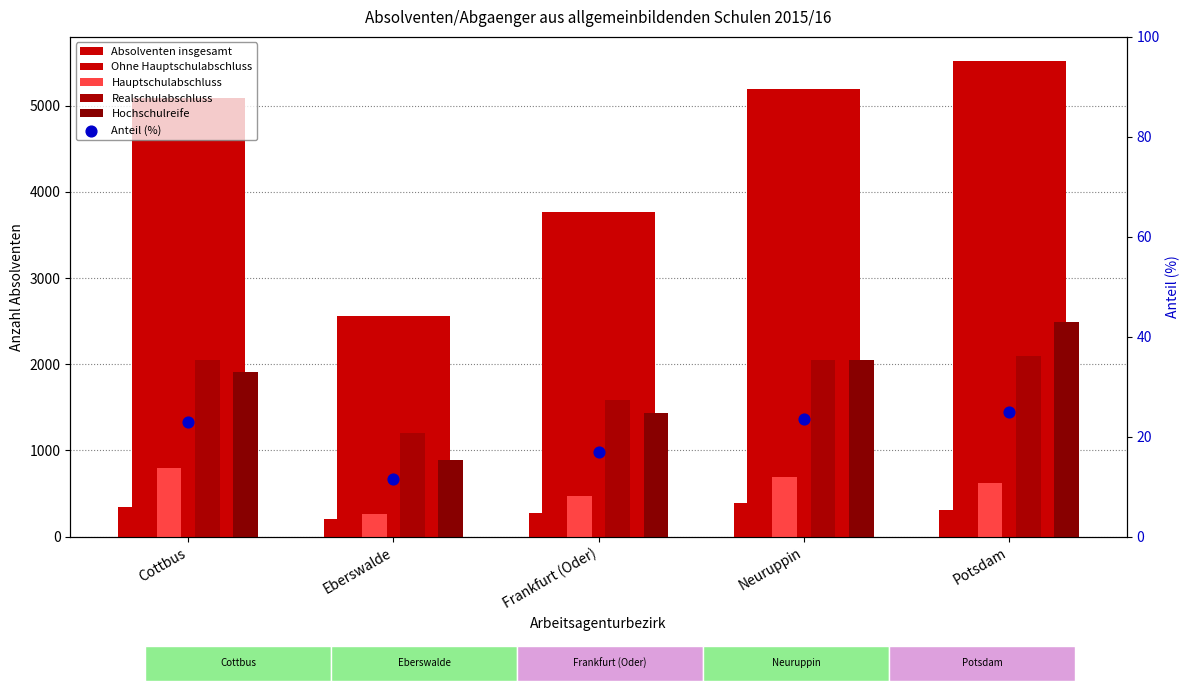

What are all the series names shown in the legend?

Absolventen insgesamt, Ohne Hauptschulabschluss, Hauptschulabschluss, Realschulabschluss, Hochschulreife, Anteil (%)